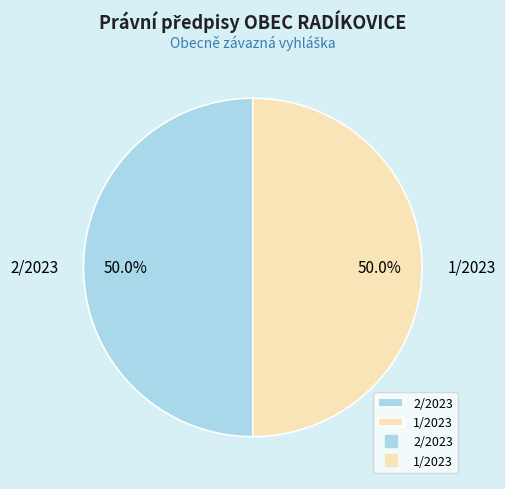

To the nearest percent, what percentage of the pie is 1/2023?

50%